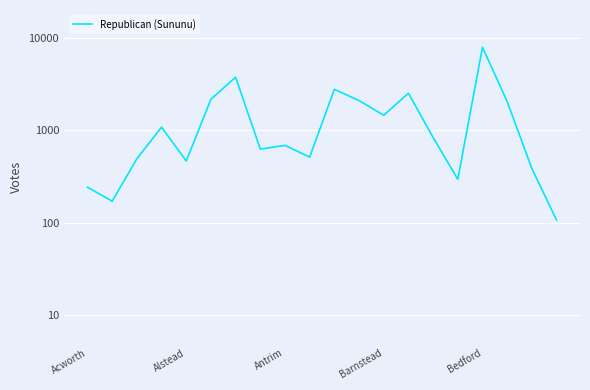

Where is the data nearest to the value 4009?

6